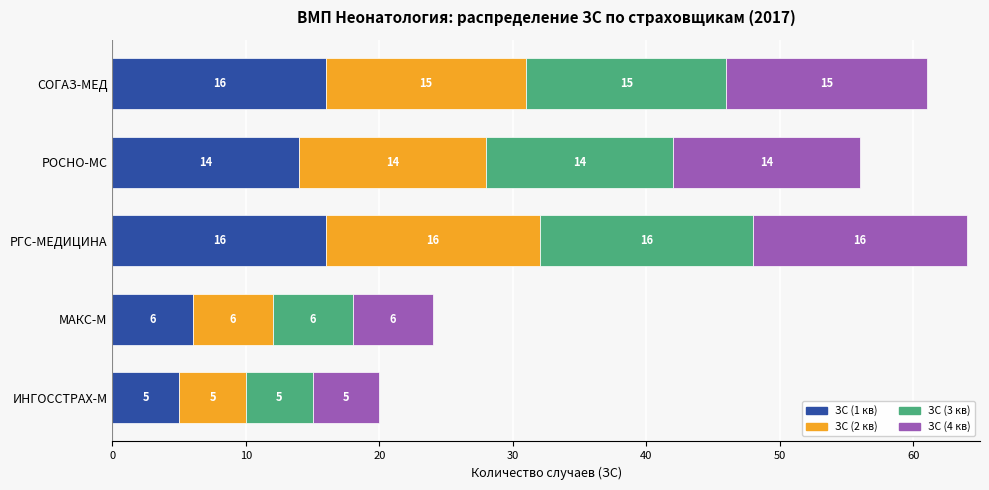

The value of ЗС (1 кв) at СОГАЗ-МЕД is 16. True or false?

True